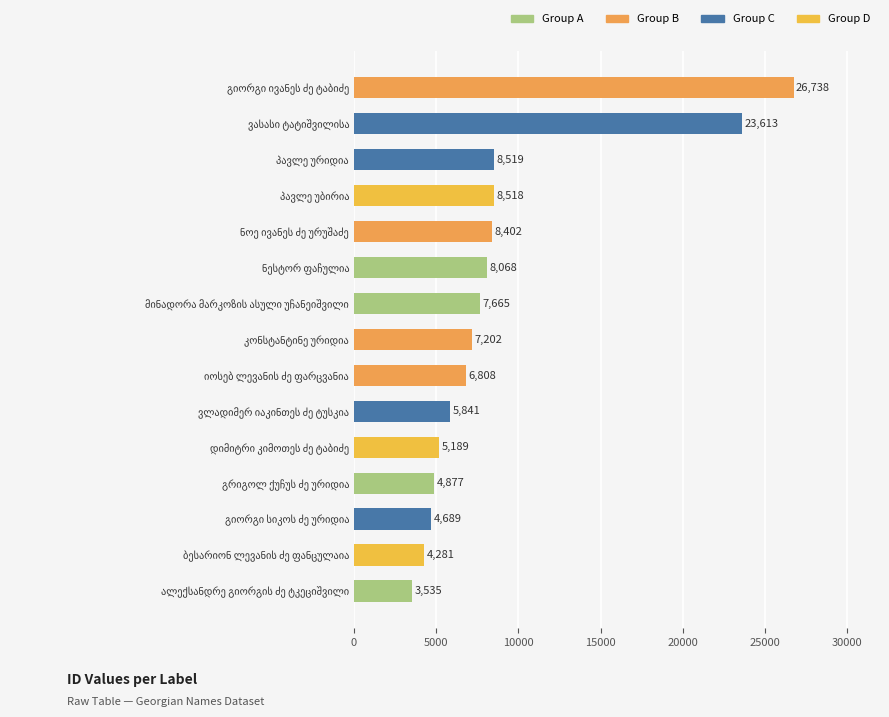

What is the minimum value shown in the chart?

3535